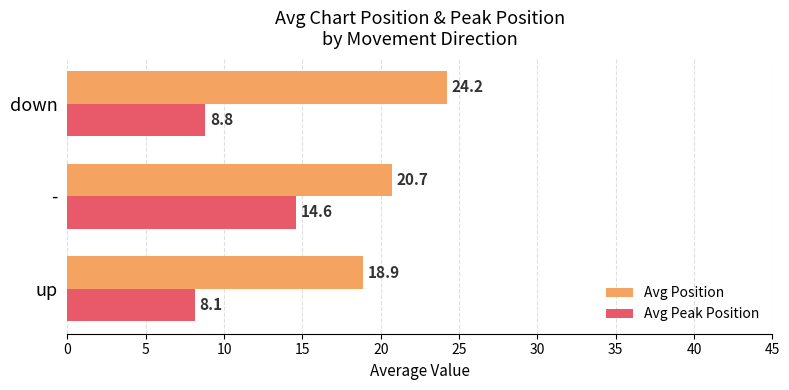

At which category is the sum across all series the highest?

-